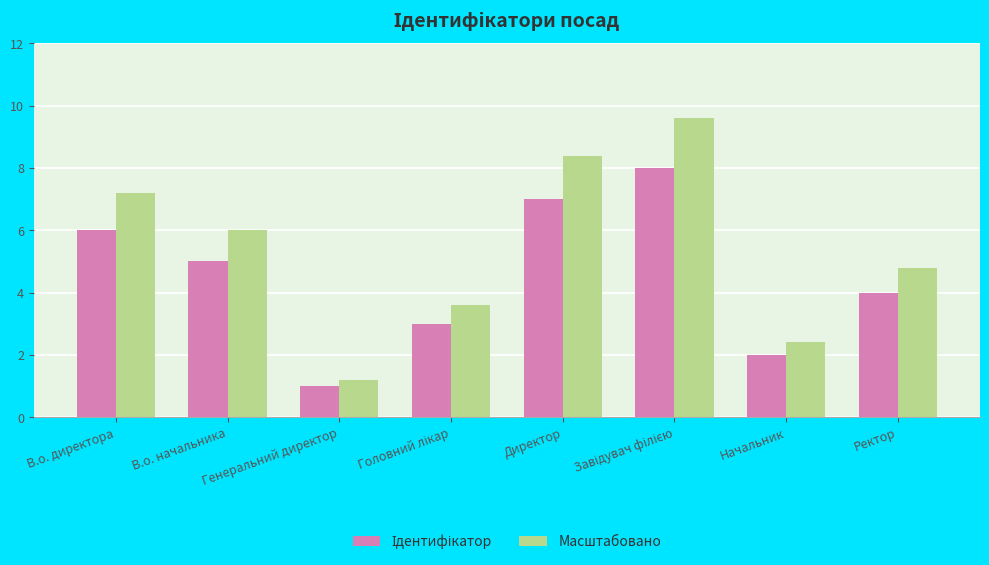

Which series has the widest spread of values?

Масштабовано